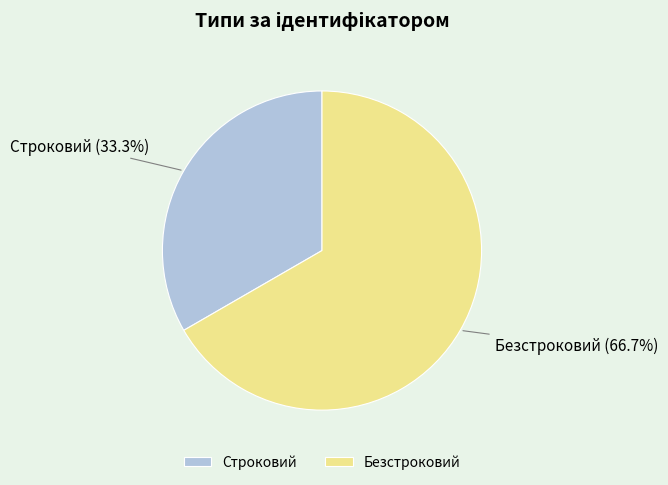

Which has a higher value, Строковий or Безстроковий?

Безстроковий